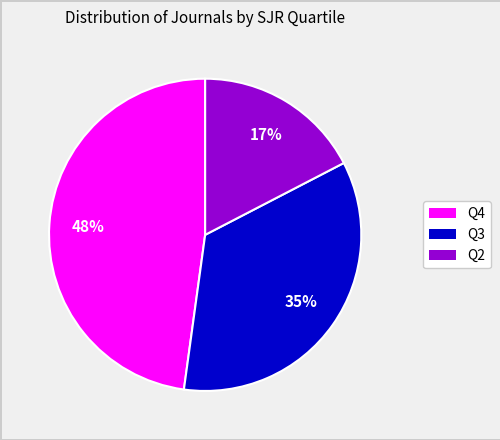

What is the ratio of the value at Q4 to the value at Q3?

1.4